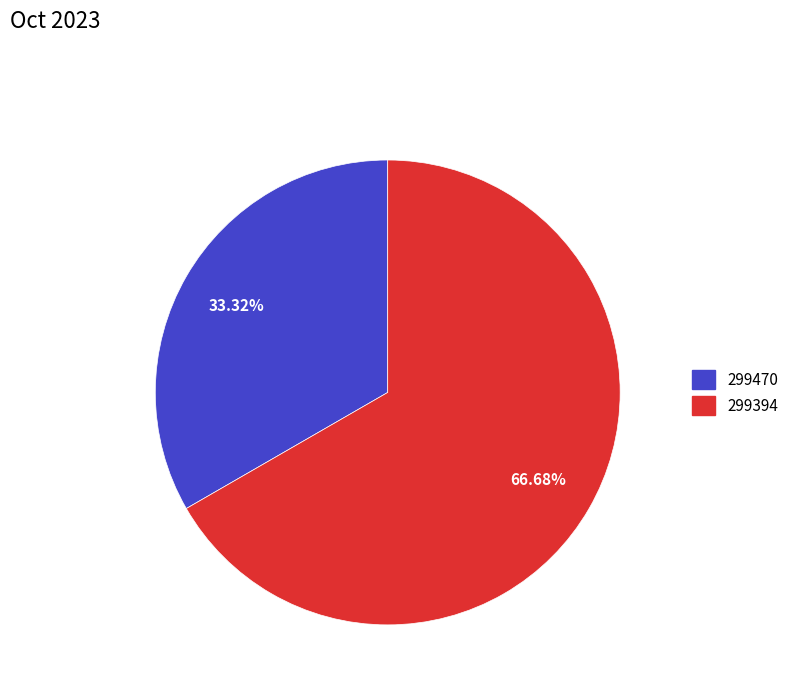

What percentage is the 299394 slice, to the nearest percent?

67%